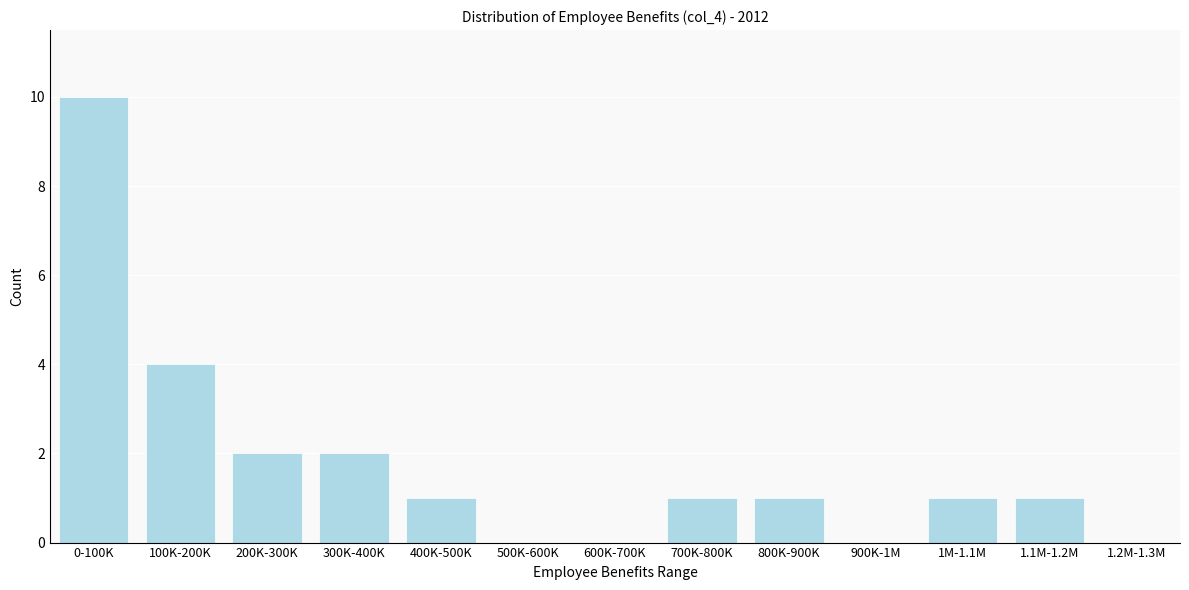

Reading left to right, what are all the values shown in this chart?

0-100K=10	100K-200K=4	200K-300K=2	300K-400K=2	400K-500K=1	500K-600K=0	600K-700K=0	700K-800K=1	800K-900K=1	900K-1M=0	1M-1.1M=1	1.1M-1.2M=1	1.2M-1.3M=0